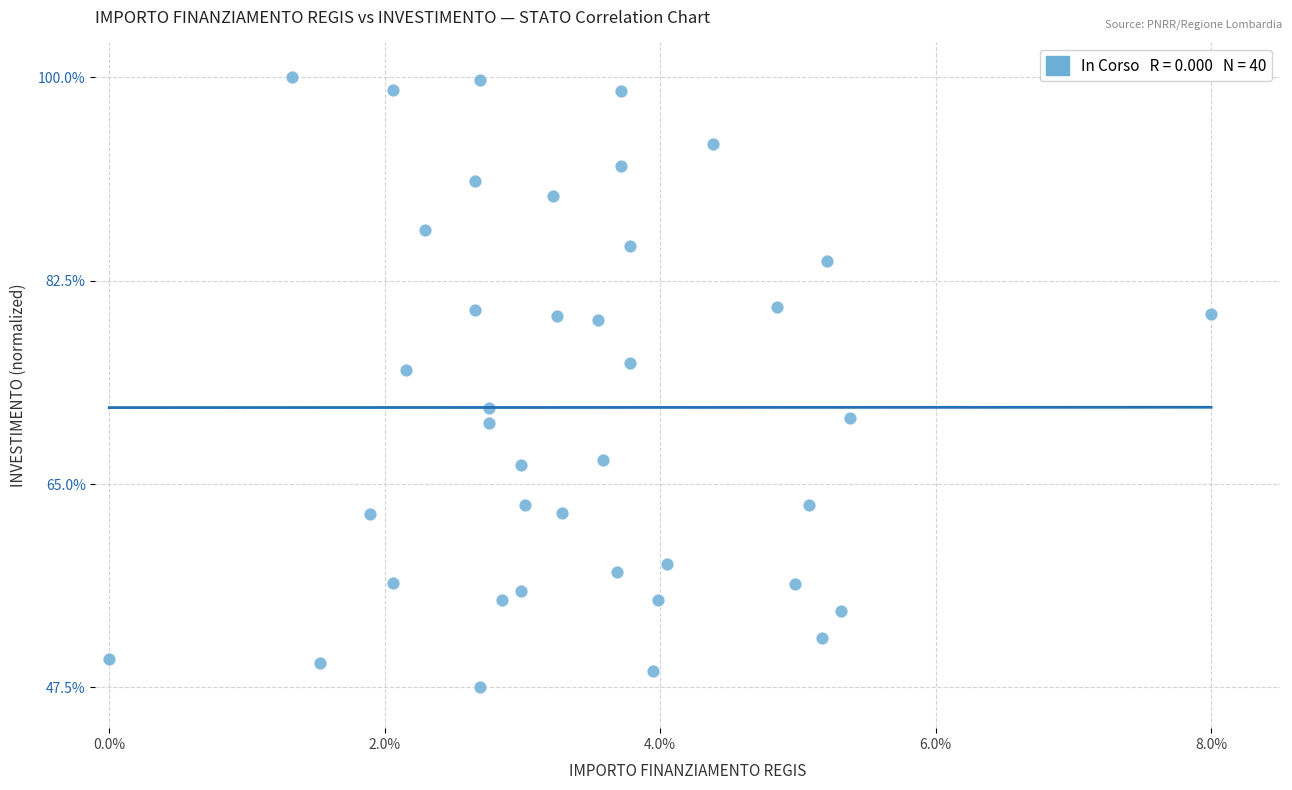

What is the range of X values (max minus min)?

8.0